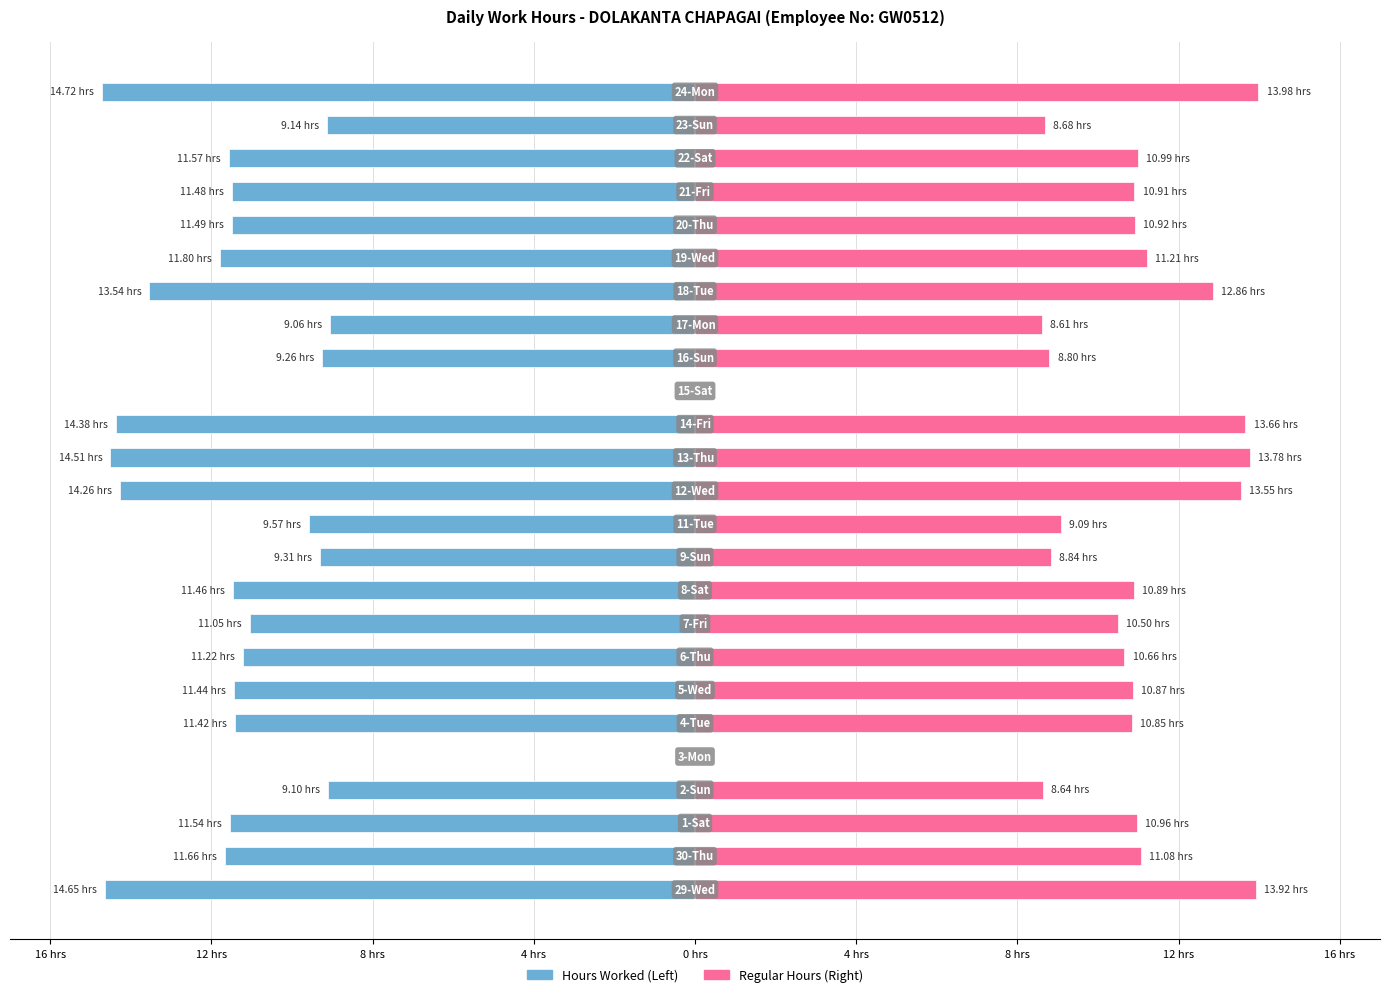

Which series has the widest spread of values?

Hours Worked